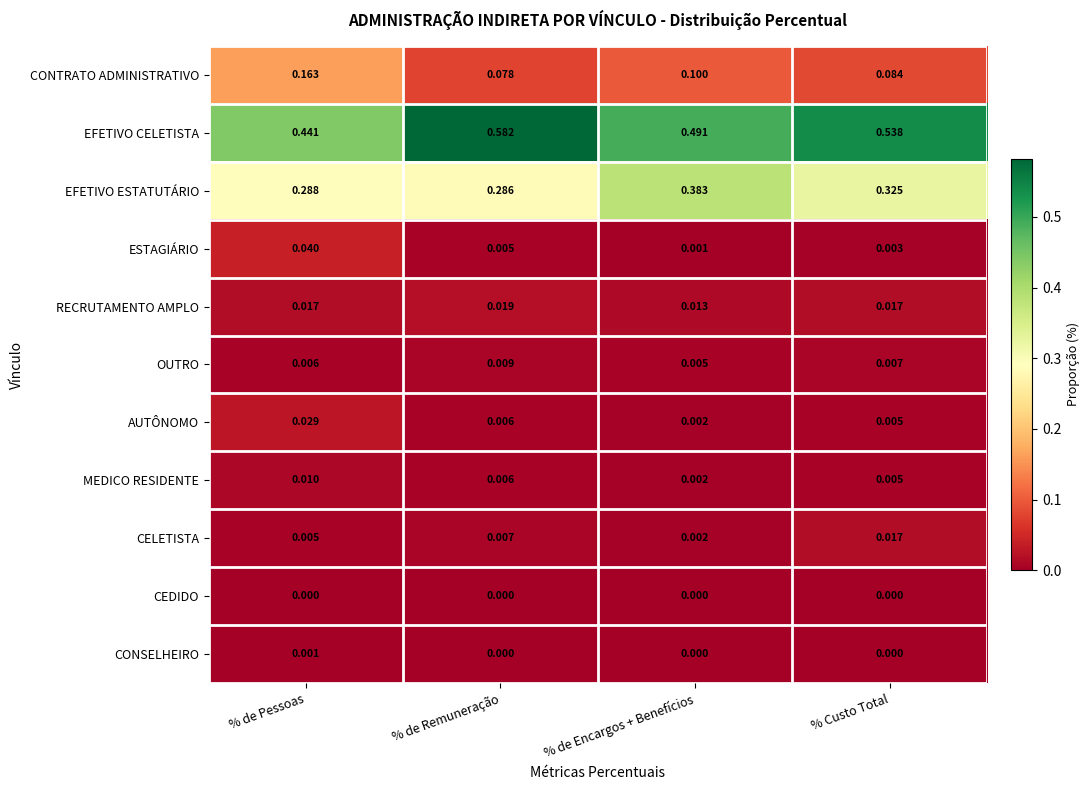

Where is EFETIVO ESTATUTÁRIO nearest to the value 0?

% de Remuneração